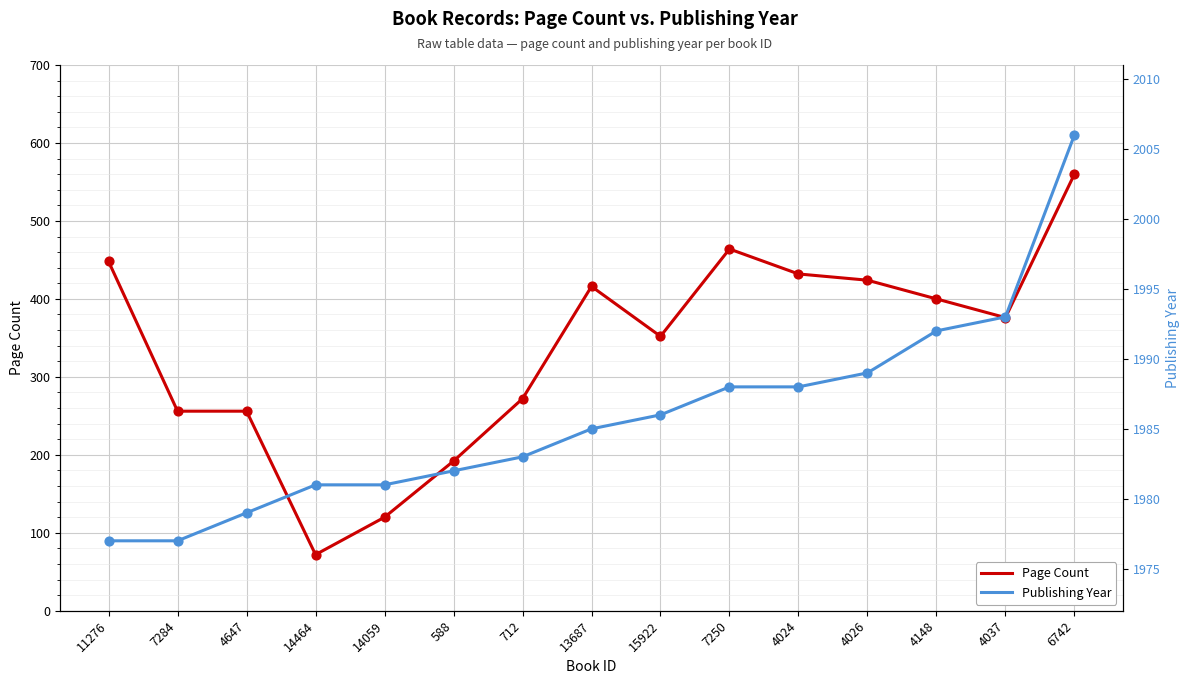

Which series has the largest total across all categories?

Publishing Year